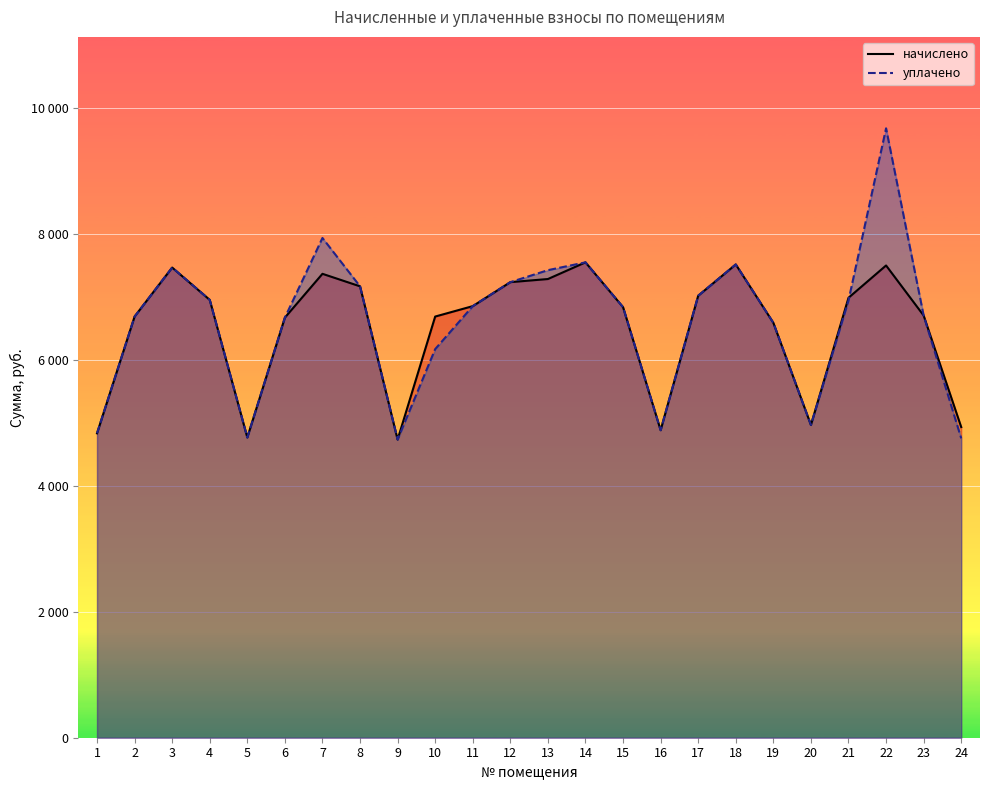

How many lines are shown in the chart?

2